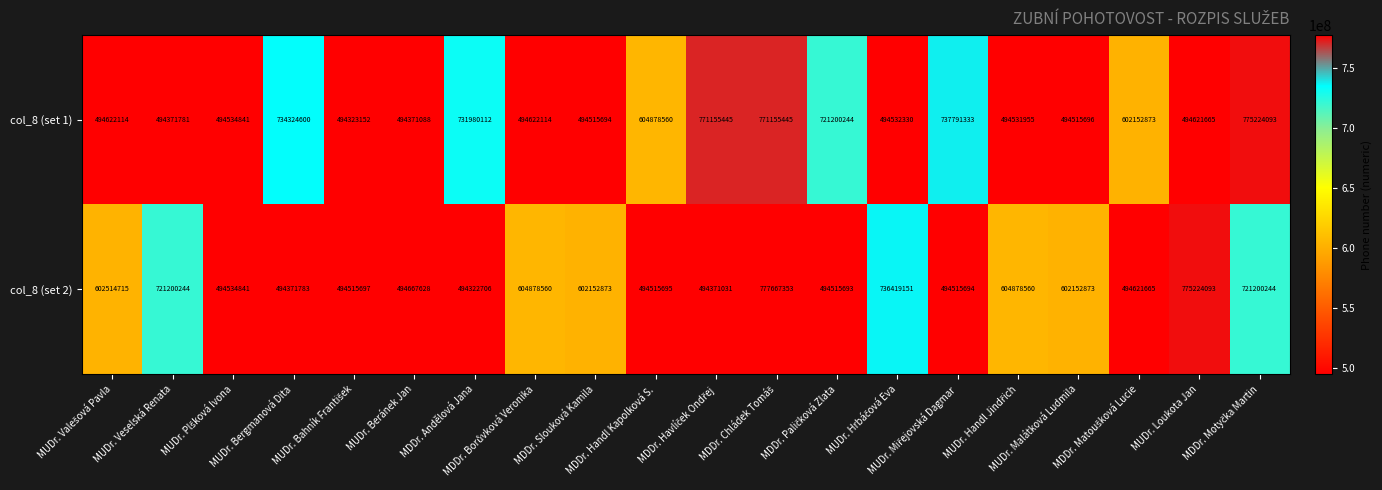

Which series has the largest range (max minus min)?

col_8 (set 2)